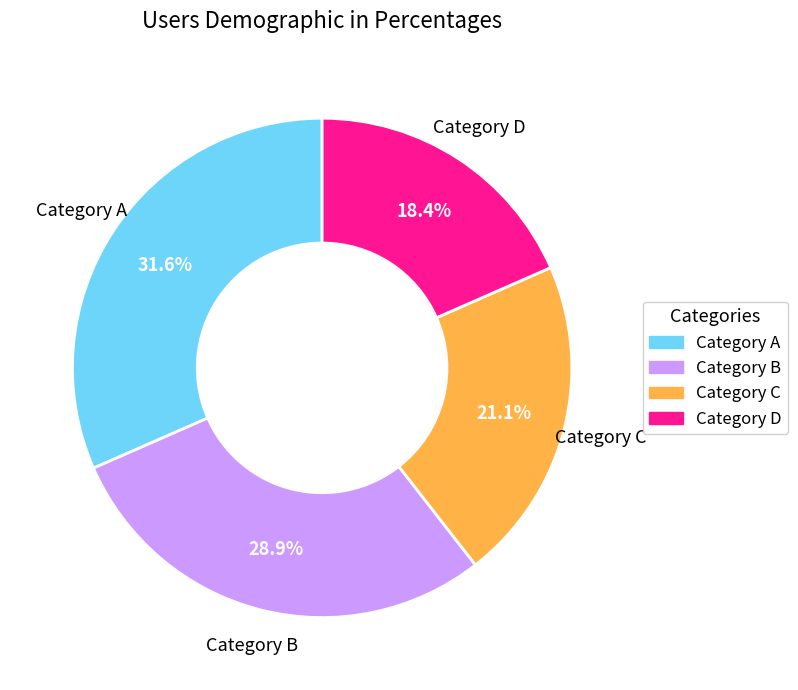

Is there any slice that represents more than half of the pie?

No